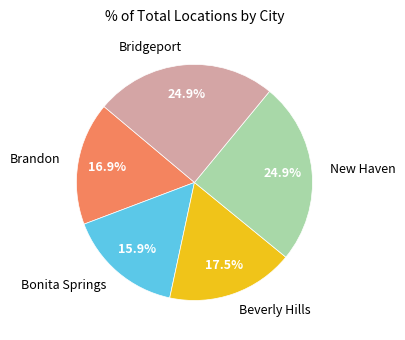

What is the total percentage of Bonita Springs and Brandon?

32.8%